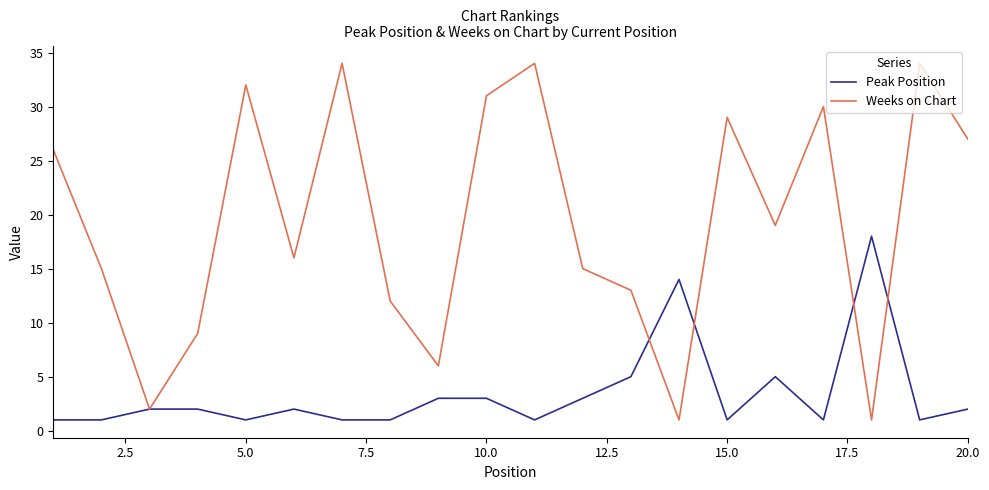

Which series has the largest total across all categories?

Weeks on Chart